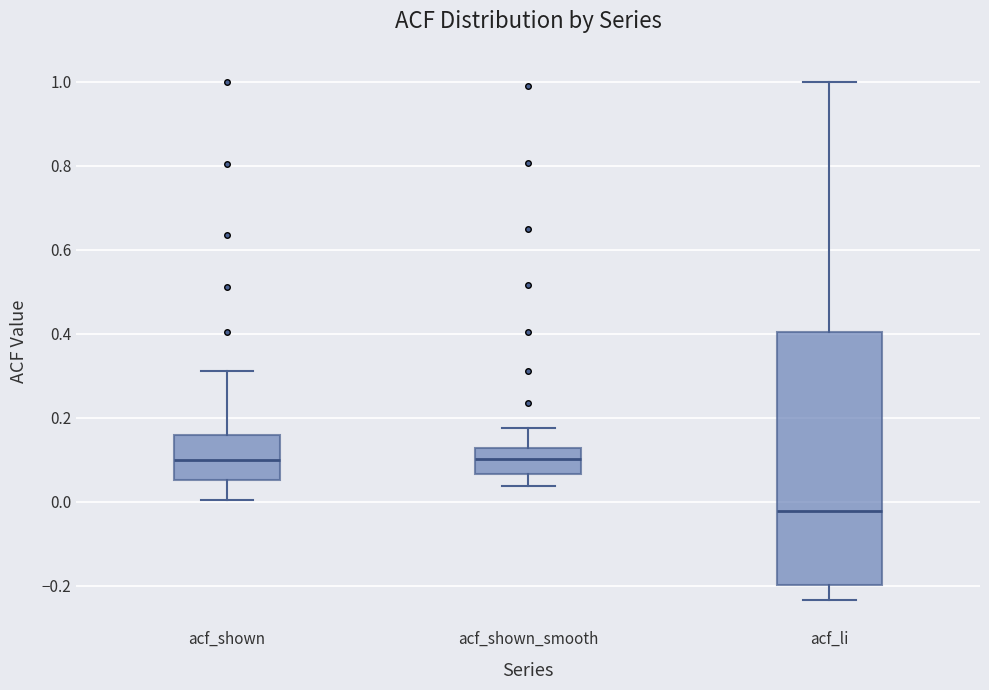

Reading left to right, transcribe this box plot: for each box, give where its median line is, the range the box spans, and where its two whiskers end, as read against the y-axis. The values are not printed on the chart, so give them approximately, as read against the axis.

acf_shown: median 0.10, box 0.06 to 0.16, whiskers 0.00 to 0.32
acf_shown_smooth: median 0.10, box 0.06 to 0.12, whiskers 0.04 to 0.18
acf_li: median -0.02, box -0.20 to 0.40, whiskers -0.24 to 1.00